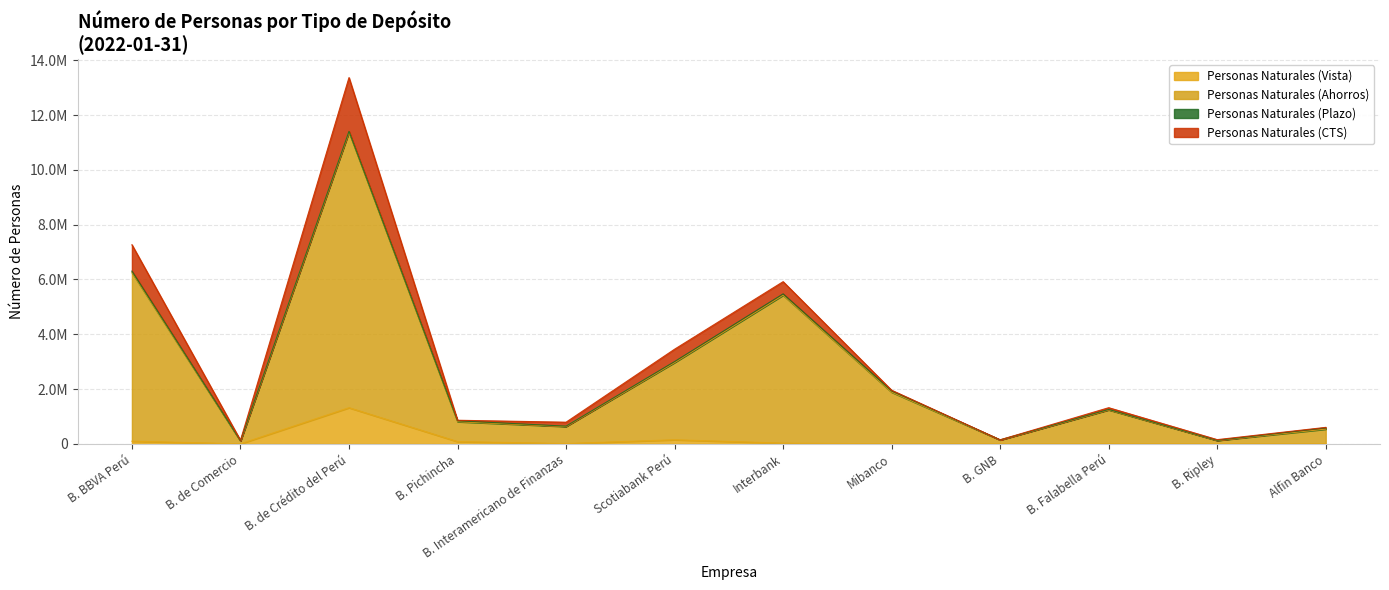

How many data points in Personas Naturales (Ahorros) are less than 1255704?

6